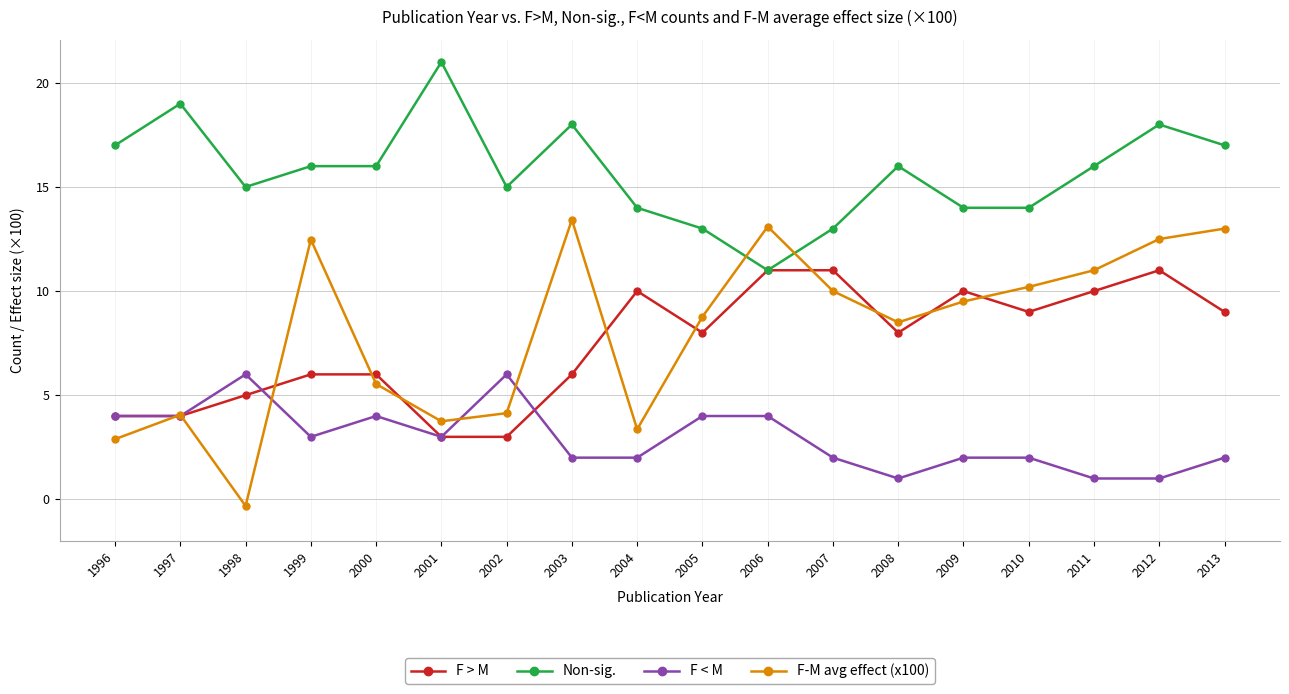

True or false: F < M has a value of 1.0 at 2008.

True